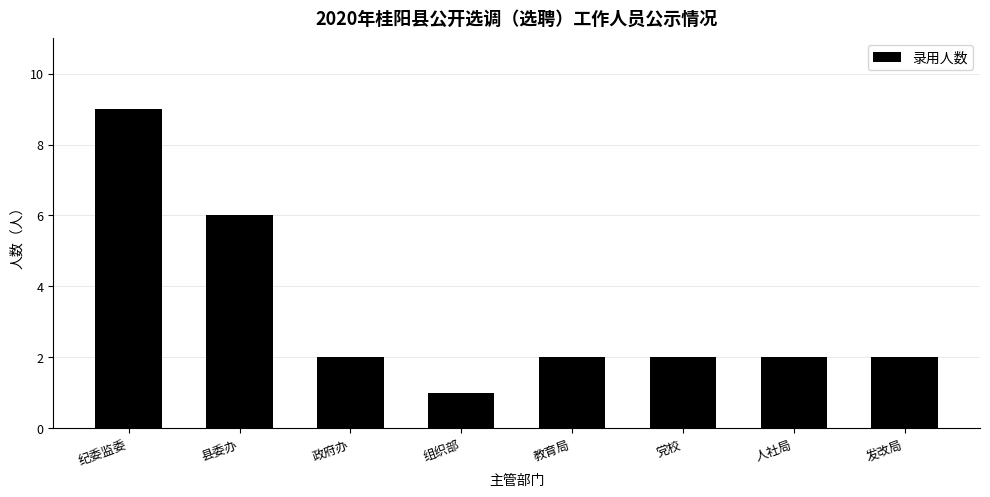

Reading left to right, what are all the values shown in this chart?

9	6	2	1	2	2	2	2